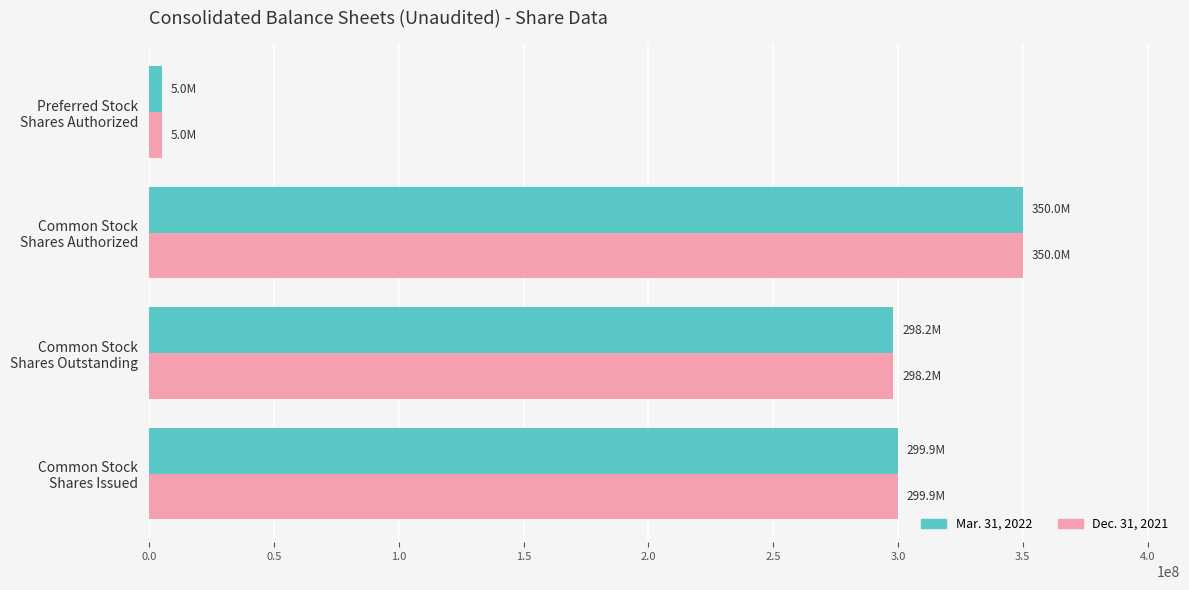

Which category has the lowest value across all series?

Preferred Stock
Shares Authorized